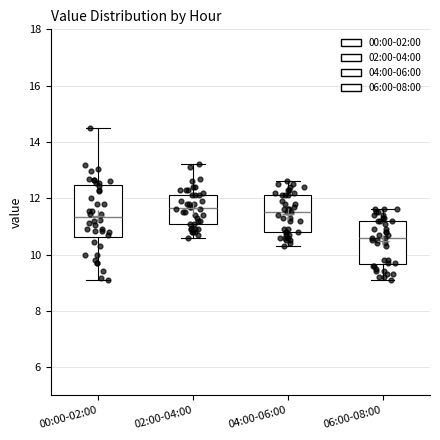

Reading left to right, transcribe this box plot: for each box, give where its median line is, the range the box spans, and where its two whiskers end, as read against the y-axis. The values are not printed on the chart, so give them approximately, as read against the axis.

00:00-02:00: median 11.4, box 10.6 to 12.4, whiskers 9.2 to 14.4
02:00-04:00: median 11.6, box 11.2 to 12.2, whiskers 10.6 to 13.2
04:00-06:00: median 11.6, box 10.8 to 12.2, whiskers 10.4 to 12.6
06:00-08:00: median 10.6, box 9.6 to 11.2, whiskers 9.2 to 11.6